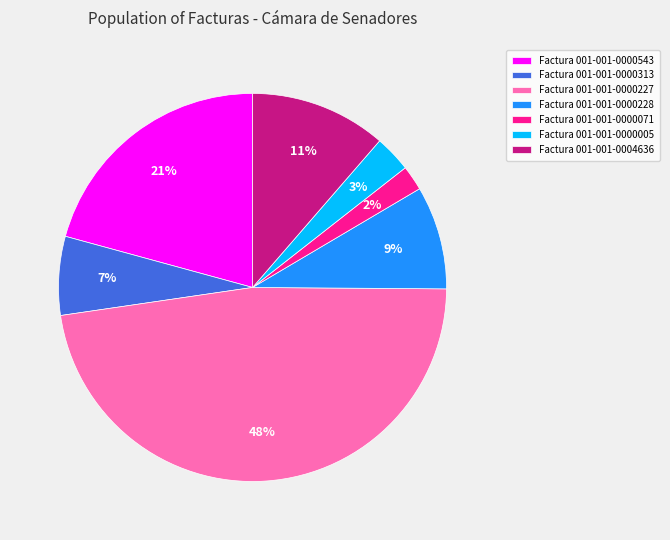

True or false: Factura 001-001-0000227 accounts for 48% of the total.

True